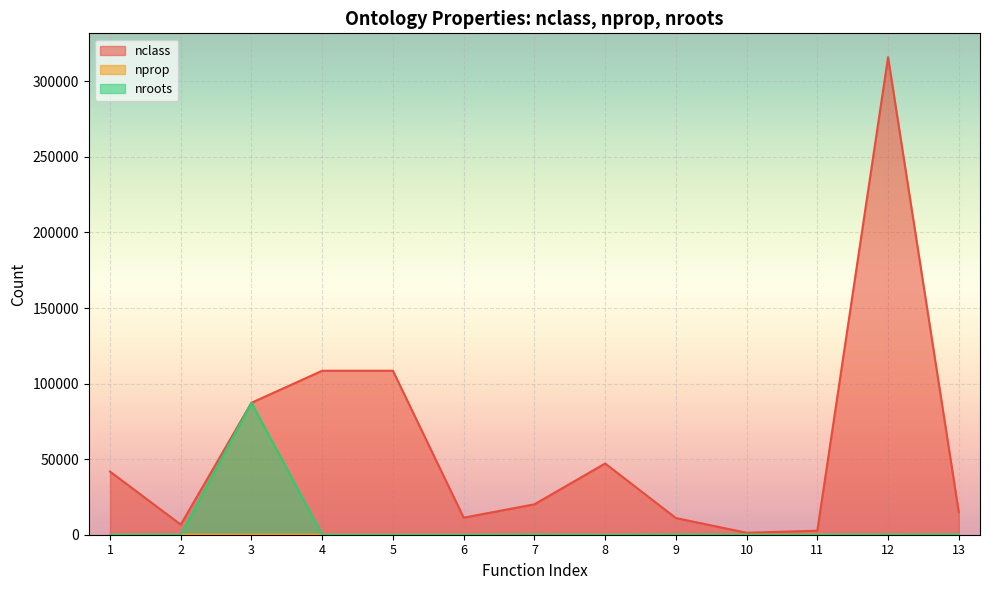

At which category is the sum across all series the highest?

12